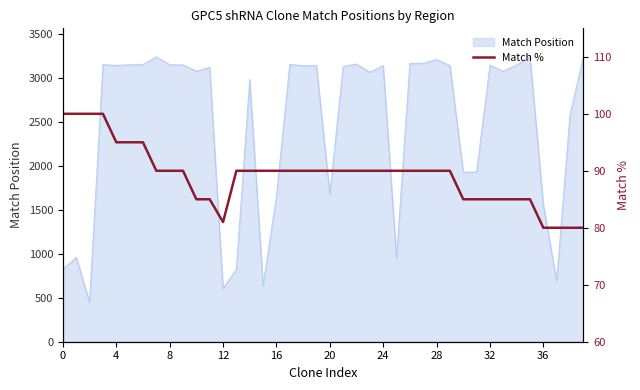

Count the values in the range 85 to 90.

28